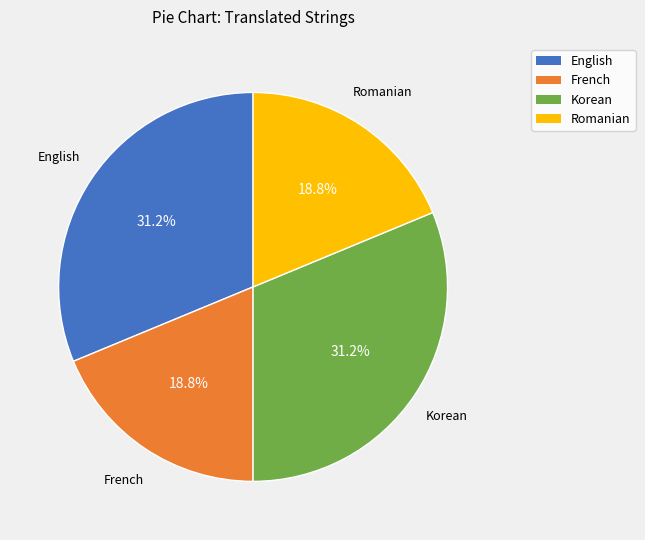

How many slices are in this pie chart?

4